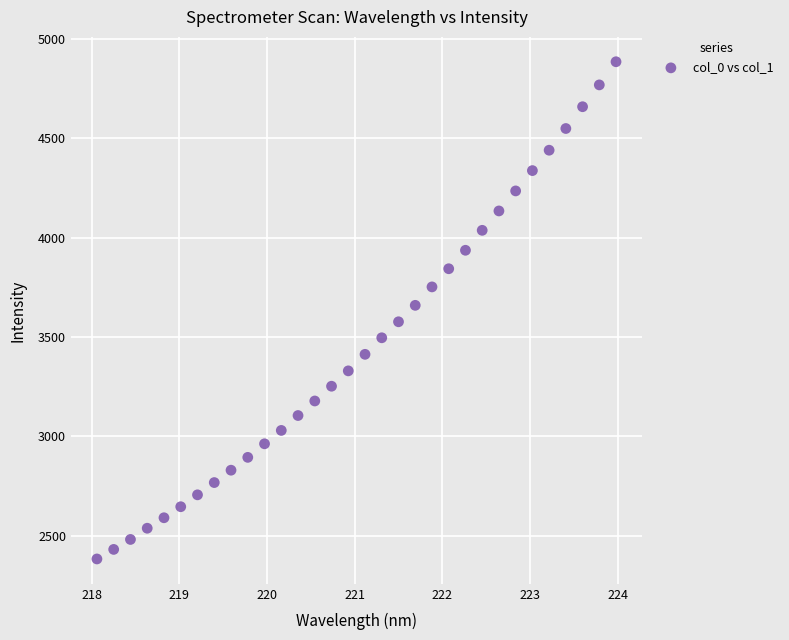

What is the range of X values (max minus min)?

5.9